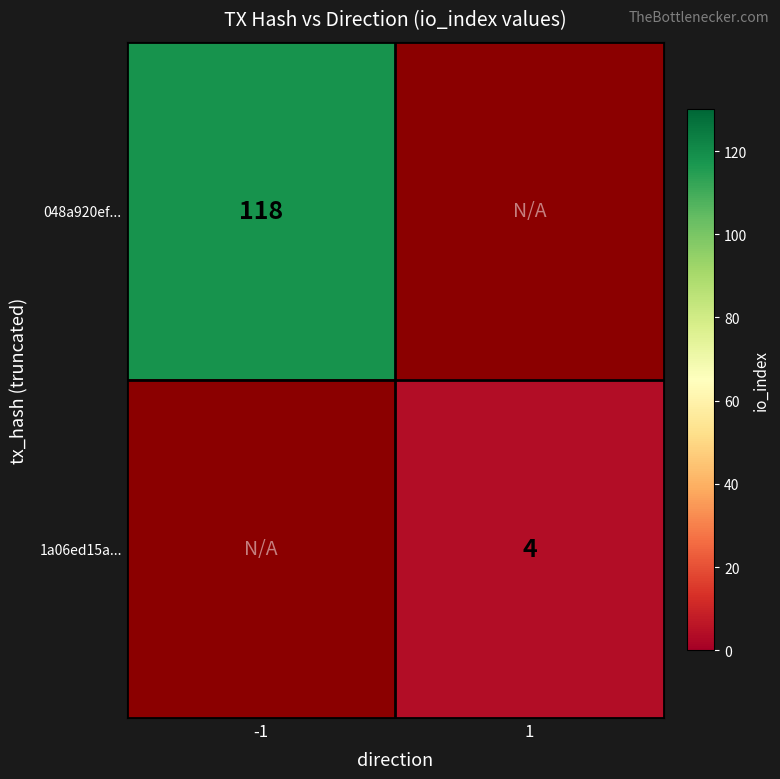

At how many categories does at least one series exceed 13?

1